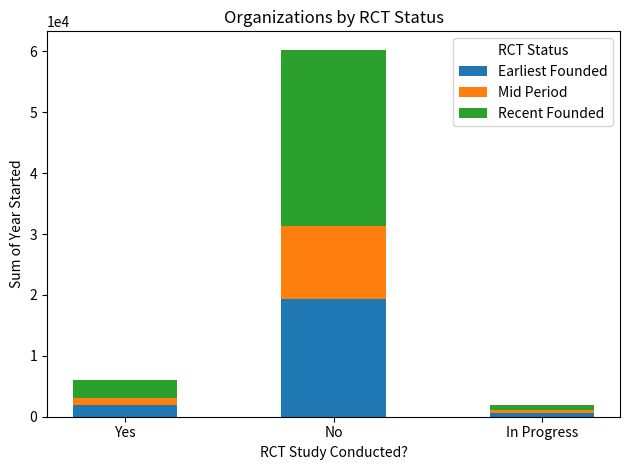

How many bars are there in total?

3